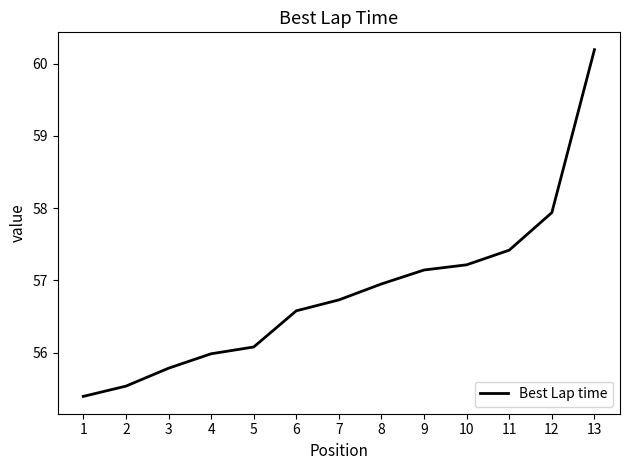

Between 13 and 10, which is larger?

13